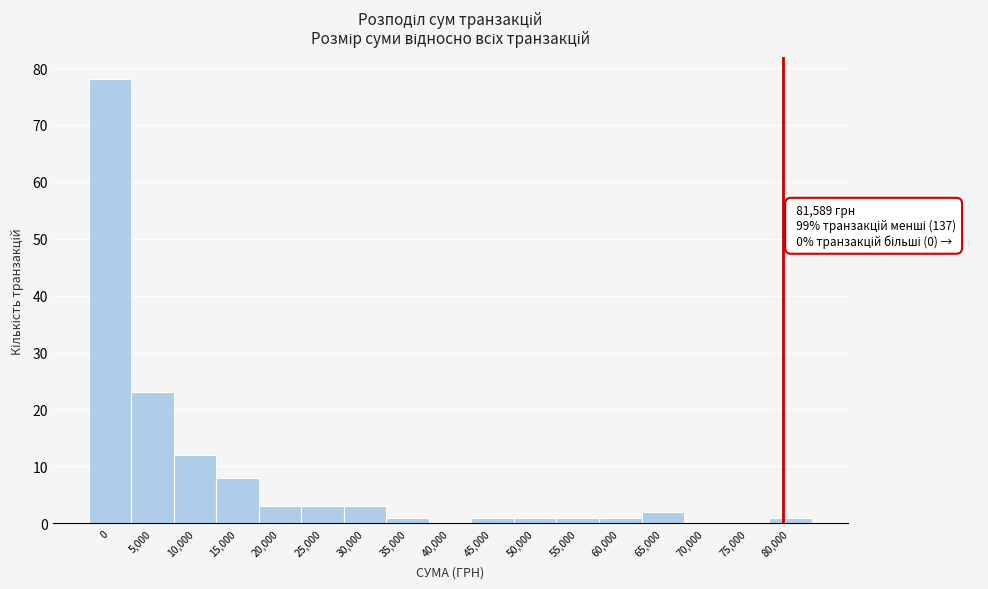

Reading left to right, what are all the values shown in this chart?

0=78	5,000=23	10,000=12	15,000=8	20,000=3	25,000=3	30,000=3	35,000=1	40,000=0	45,000=1	50,000=1	55,000=1	60,000=1	65,000=2	70,000=0	75,000=0	80,000=1